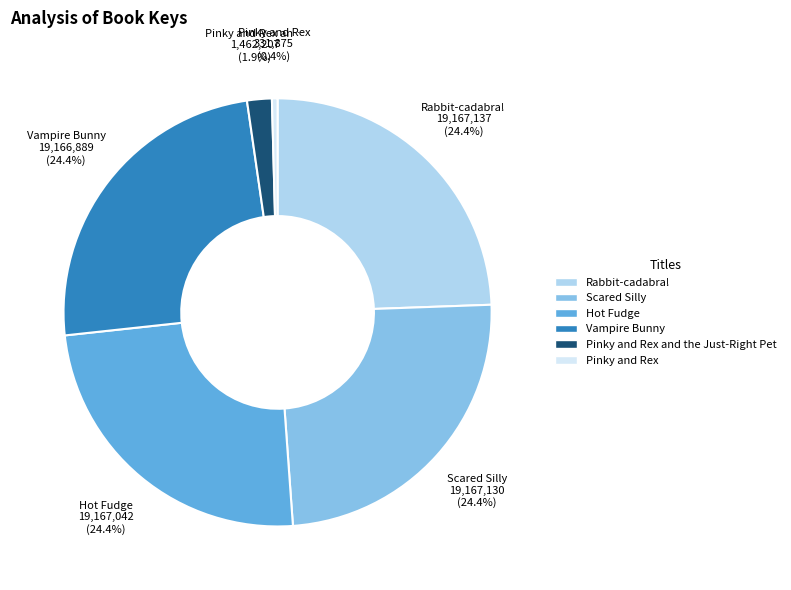

Does any single category account for the majority?

No